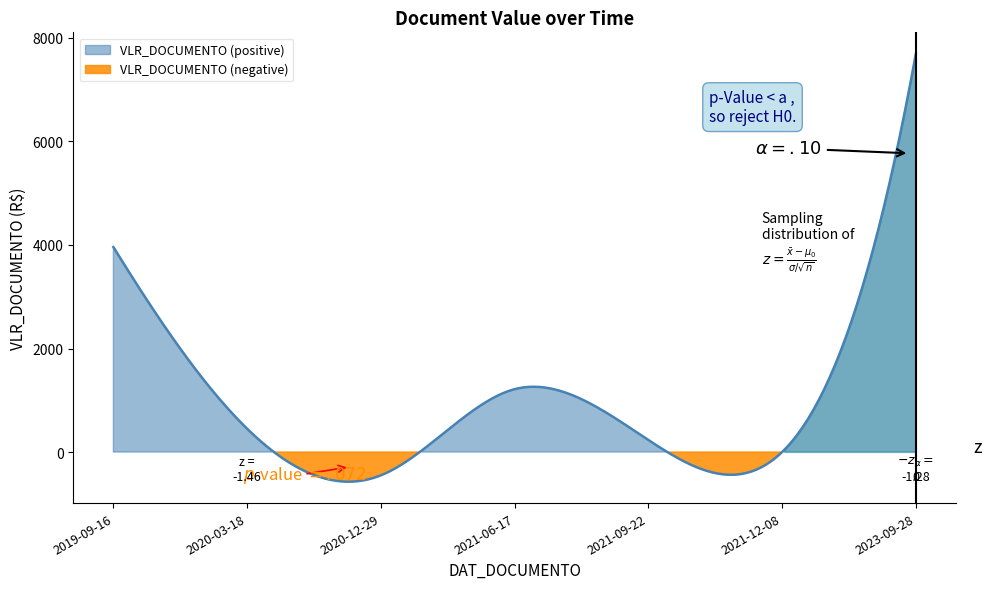

At which category does the data reach its first local peak?

2021-06-17